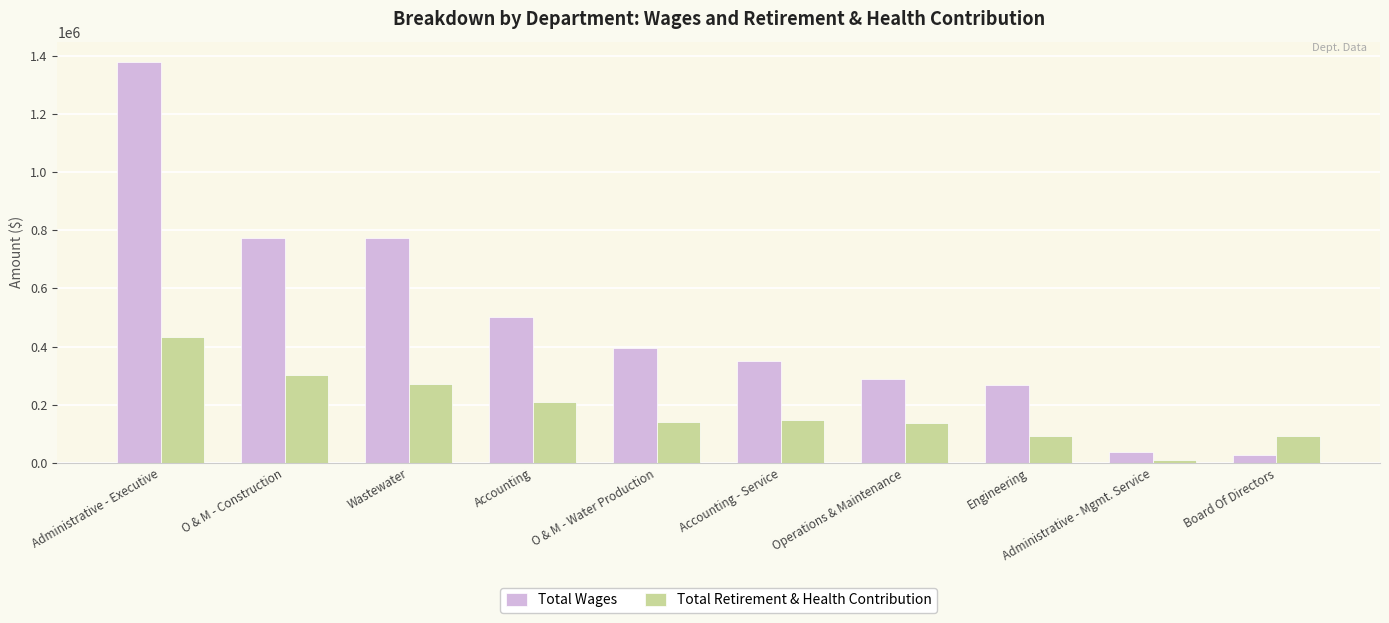

What is the total value across all series at Administrative - Mgmt. Service?

46952